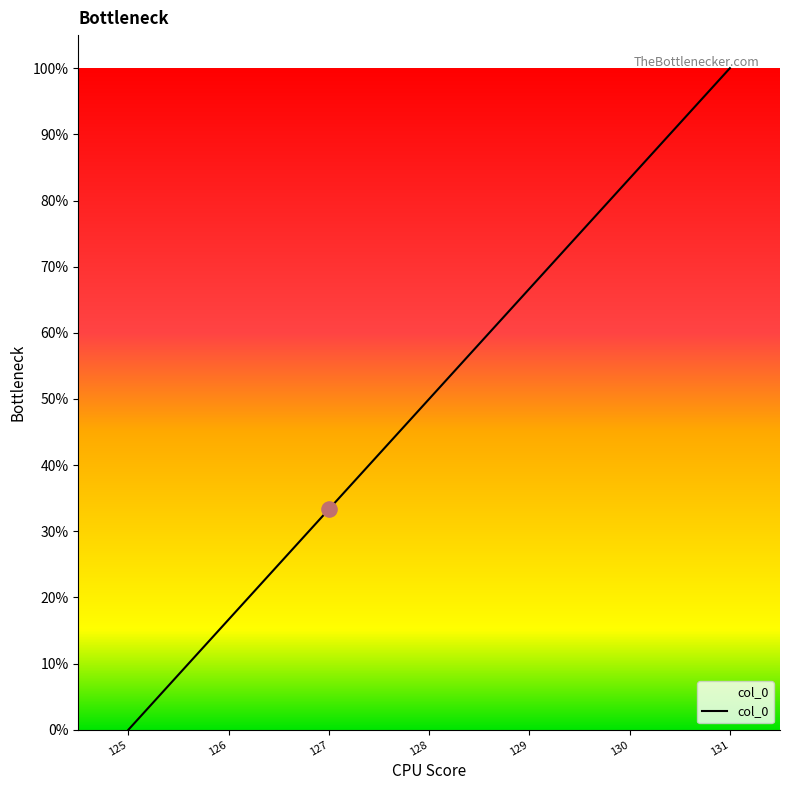

What is the ratio of the value at 130 to the value at 127?

2.5